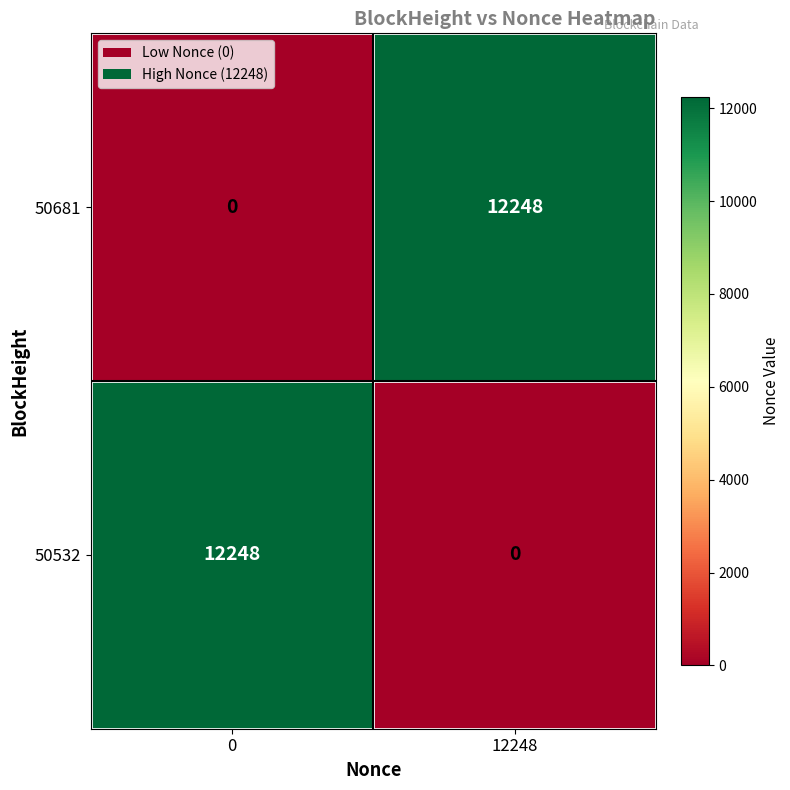

The 50532 series shows 4835 at 12248. True or false?

False